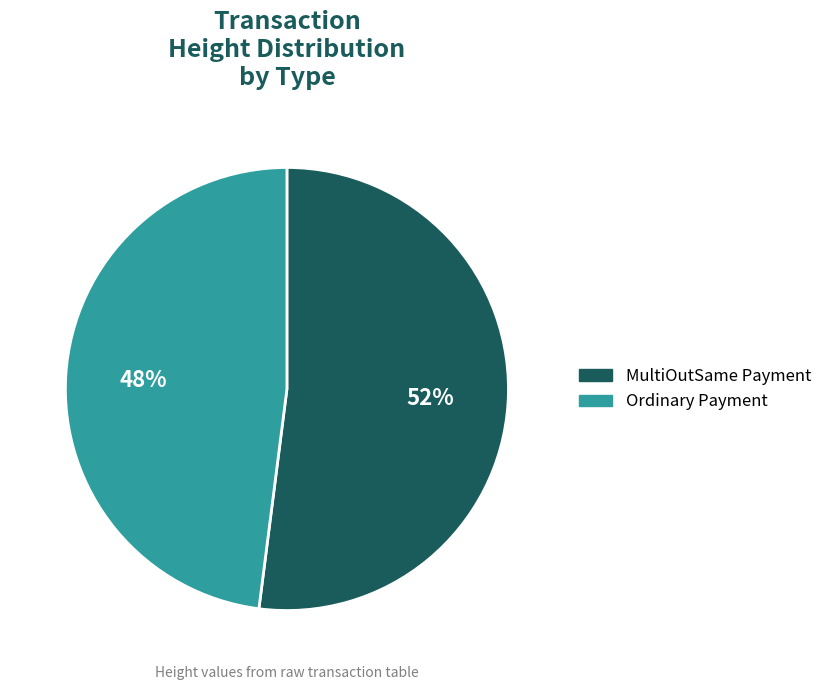

Is there any slice that represents more than half of the pie?

Yes